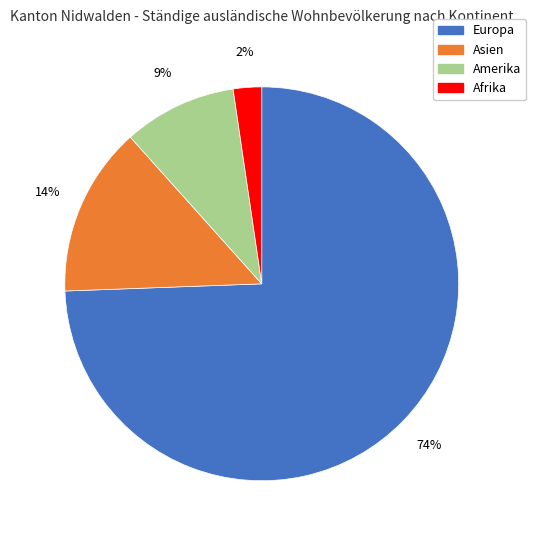

Is there a majority slice in this chart?

Yes